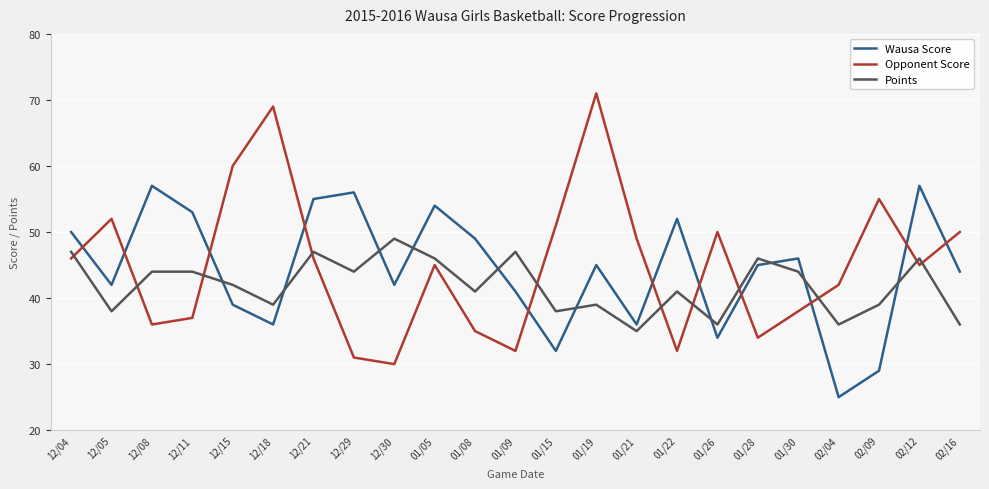

What is the difference between the highest and lowest values at 02/04?

17